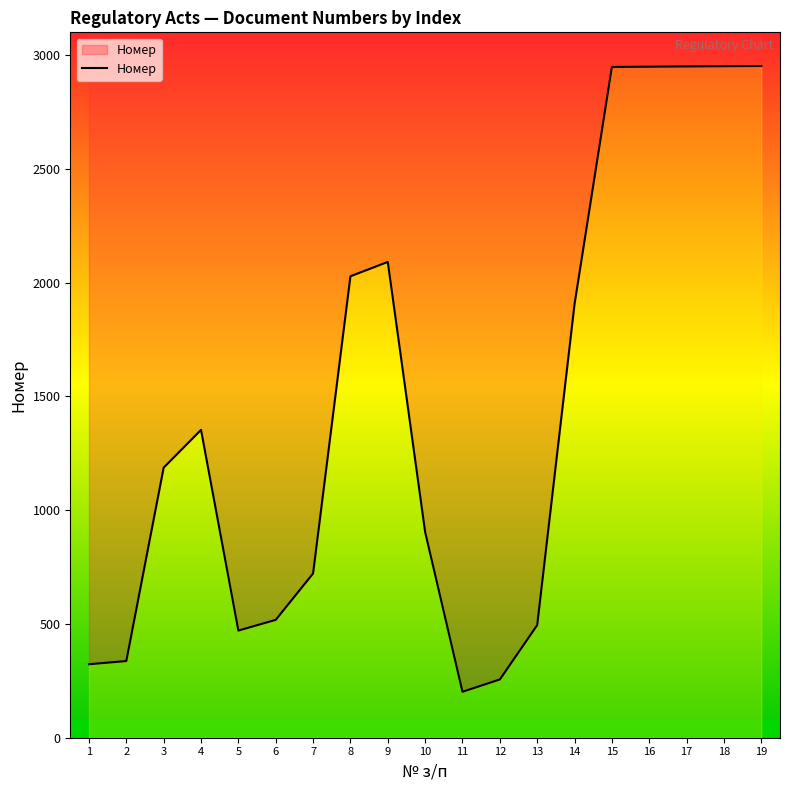

The chart shows a value of 320 at 5. True or false?

False